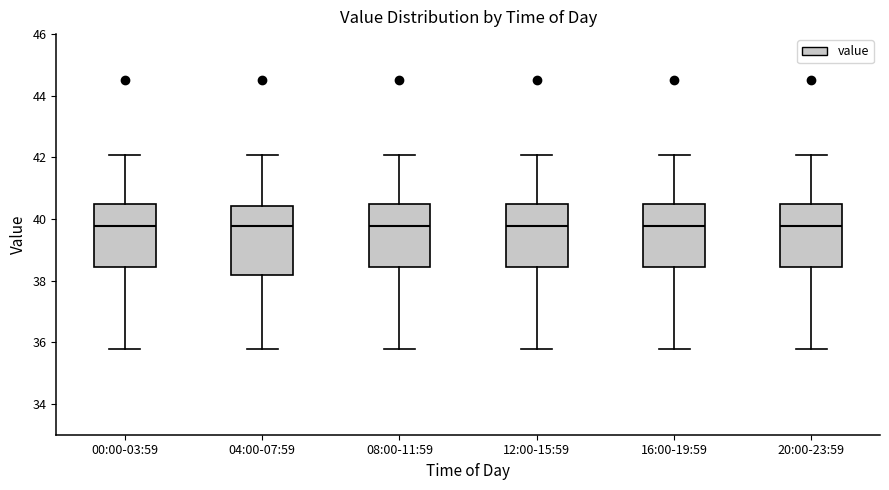

Where does the upper whisker of the box for 04:00-07:59 end on the y-axis? The values are not printed on the chart, so give them approximately, as read against the axis.

42.0